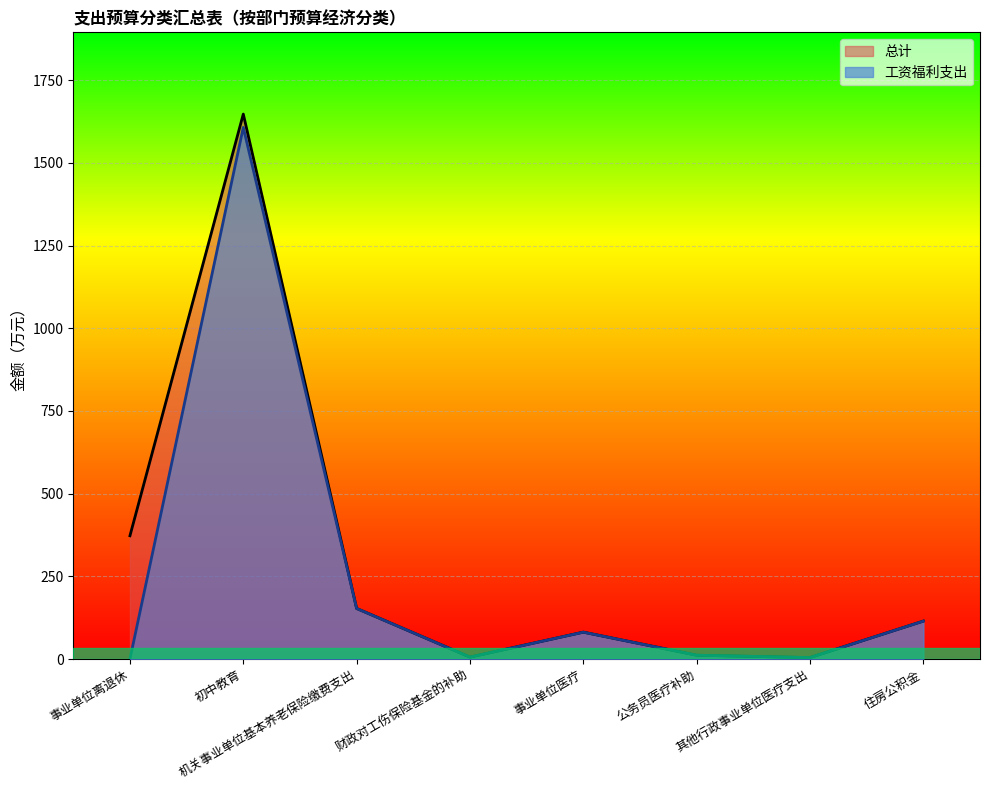

Is the value of 工资福利支出 at 其他行政事业单位医疗支出 greater than the value of 总计 at 其他行政事业单位医疗支出?

No